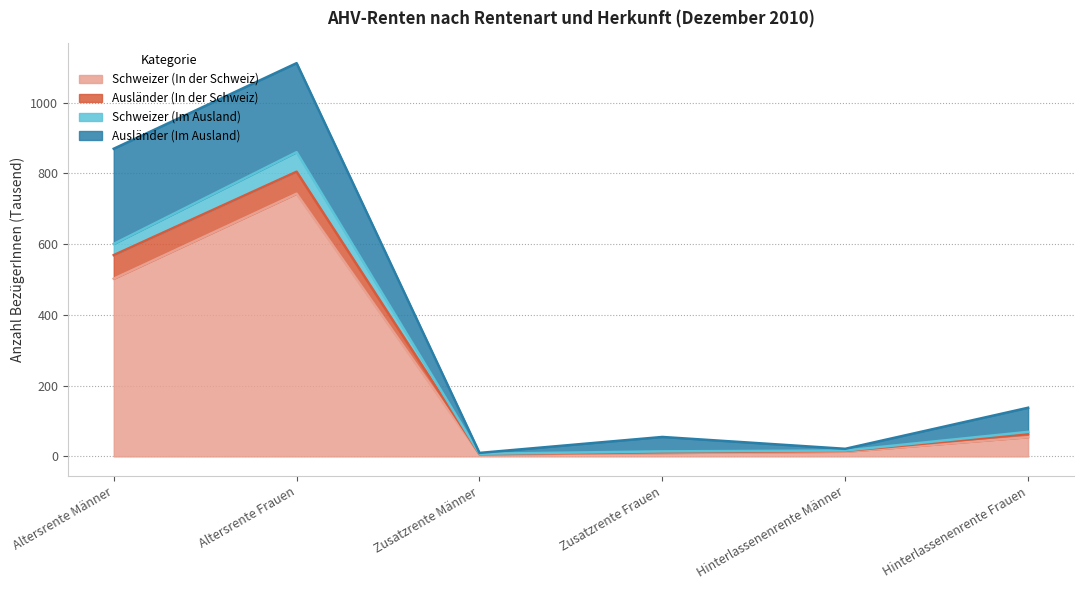

At which label is Schweizer (In der Schweiz) closest to 374?

Altersrente Männer